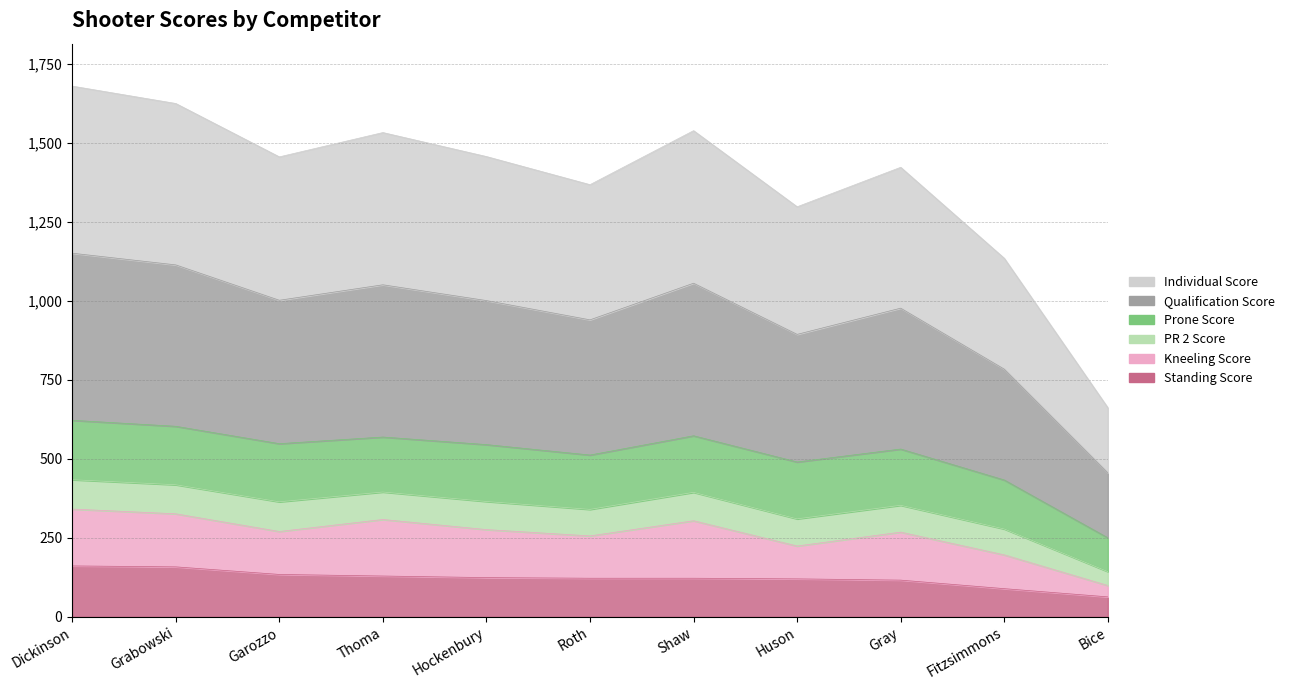

At which category is the sum across all series the highest?

Dickinson